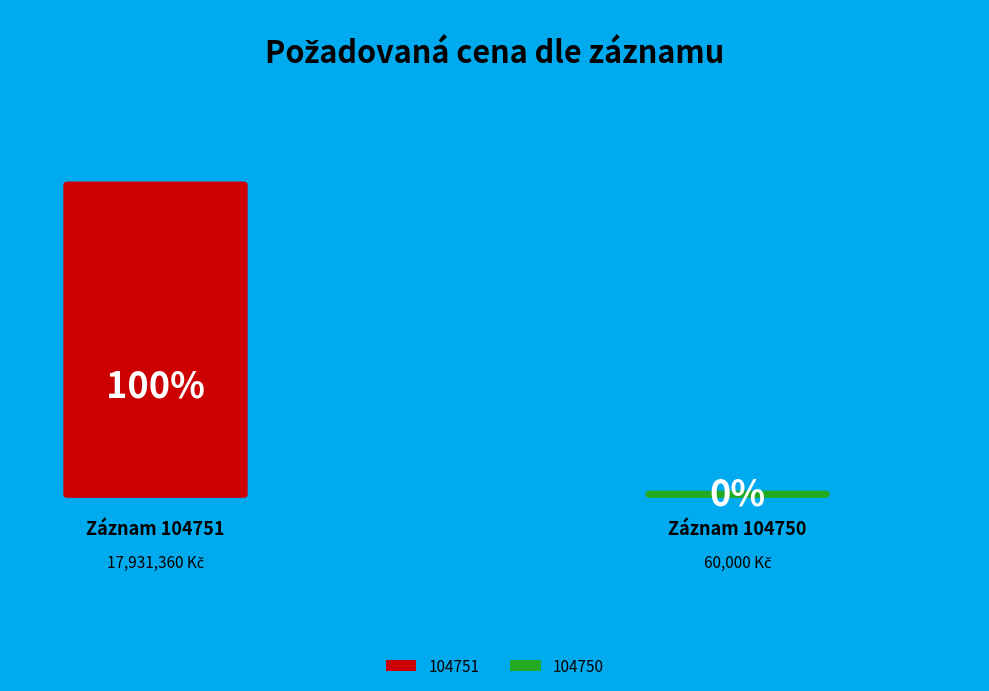

Which category has the biggest portion of the pie?

104751